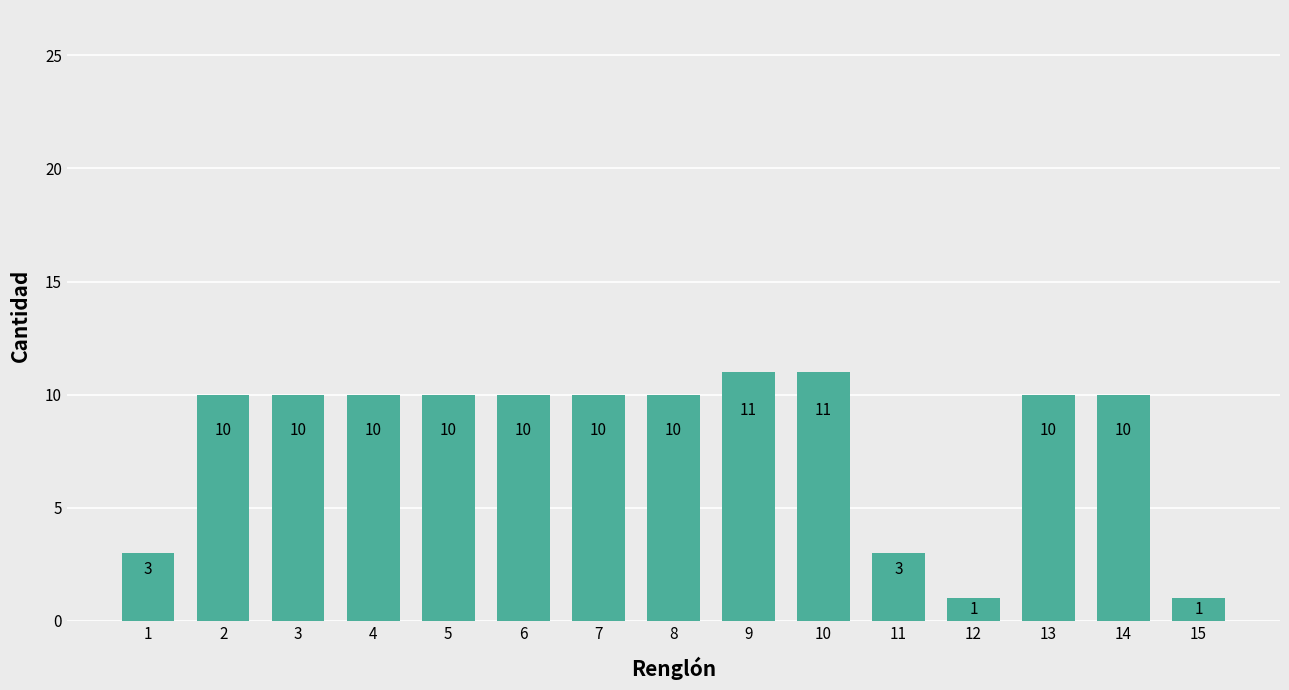

Between 5 and 10, which is larger?

10